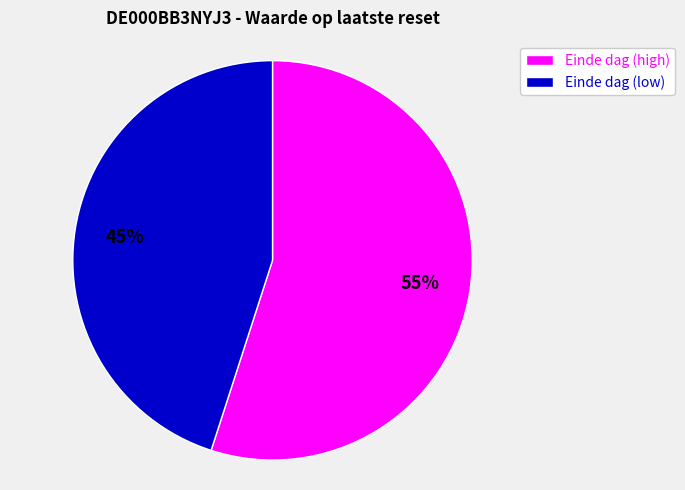

To the nearest percent, what percentage of the pie is Einde dag (low)?

45%